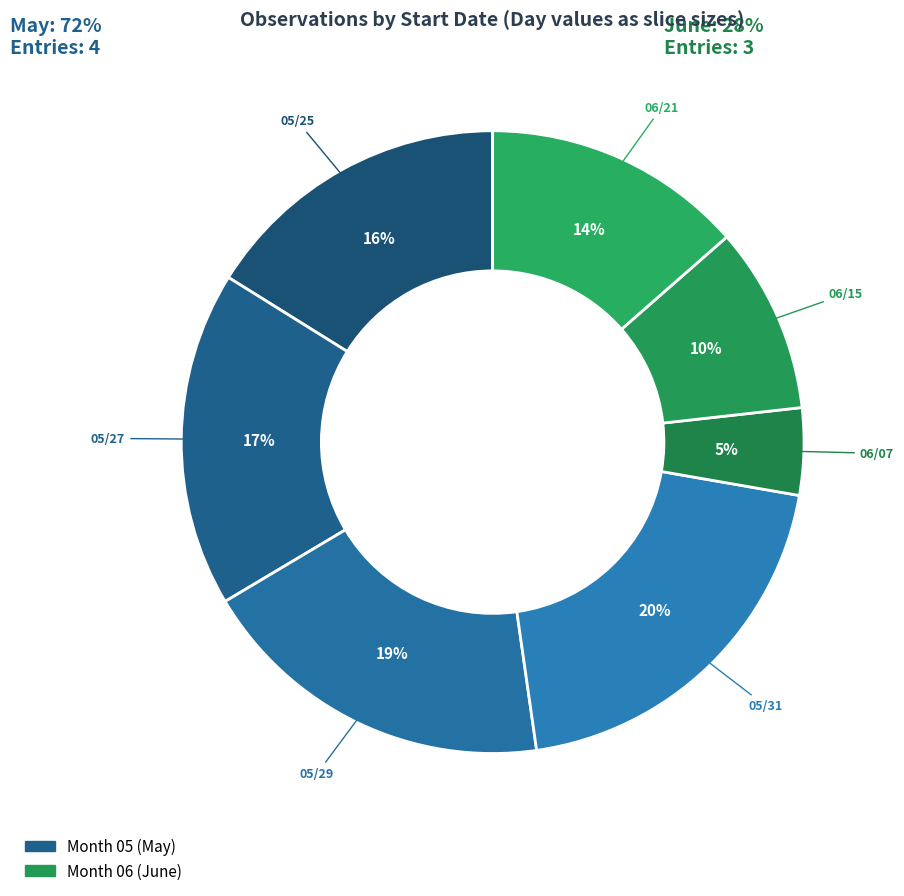

Do 06/07 and 06/21 together represent more than half of the pie?

No